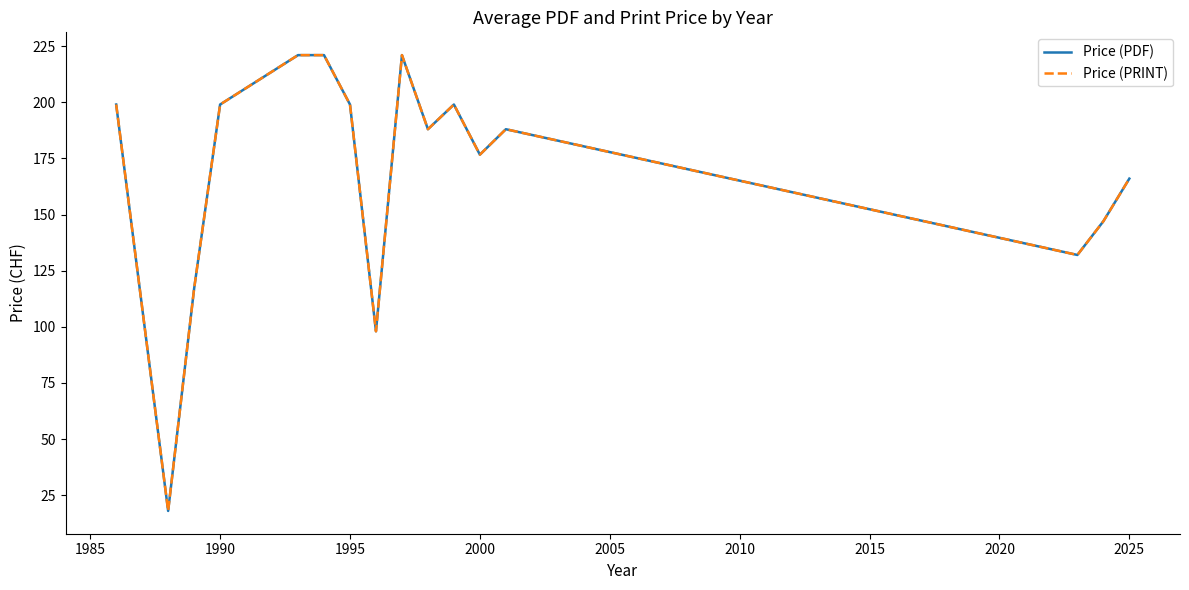

True or false: Price (PRINT) and Price (PDF) intersect in this chart.

False